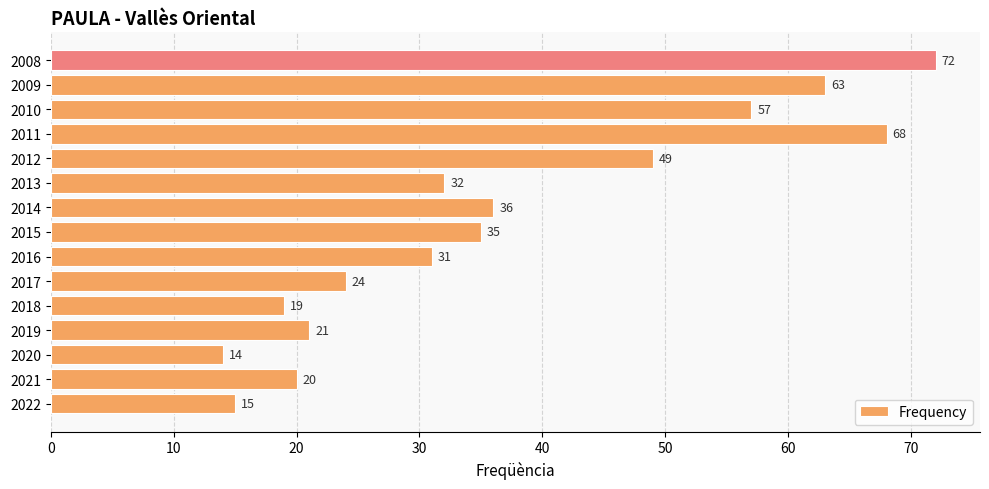

Which label corresponds to the smallest value in the chart?

2020